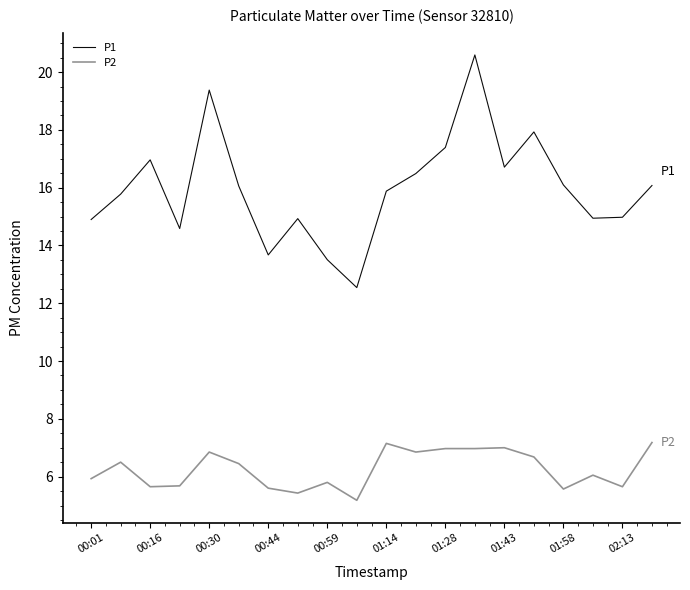

True or false: P1 and P2 cross at least once.

False